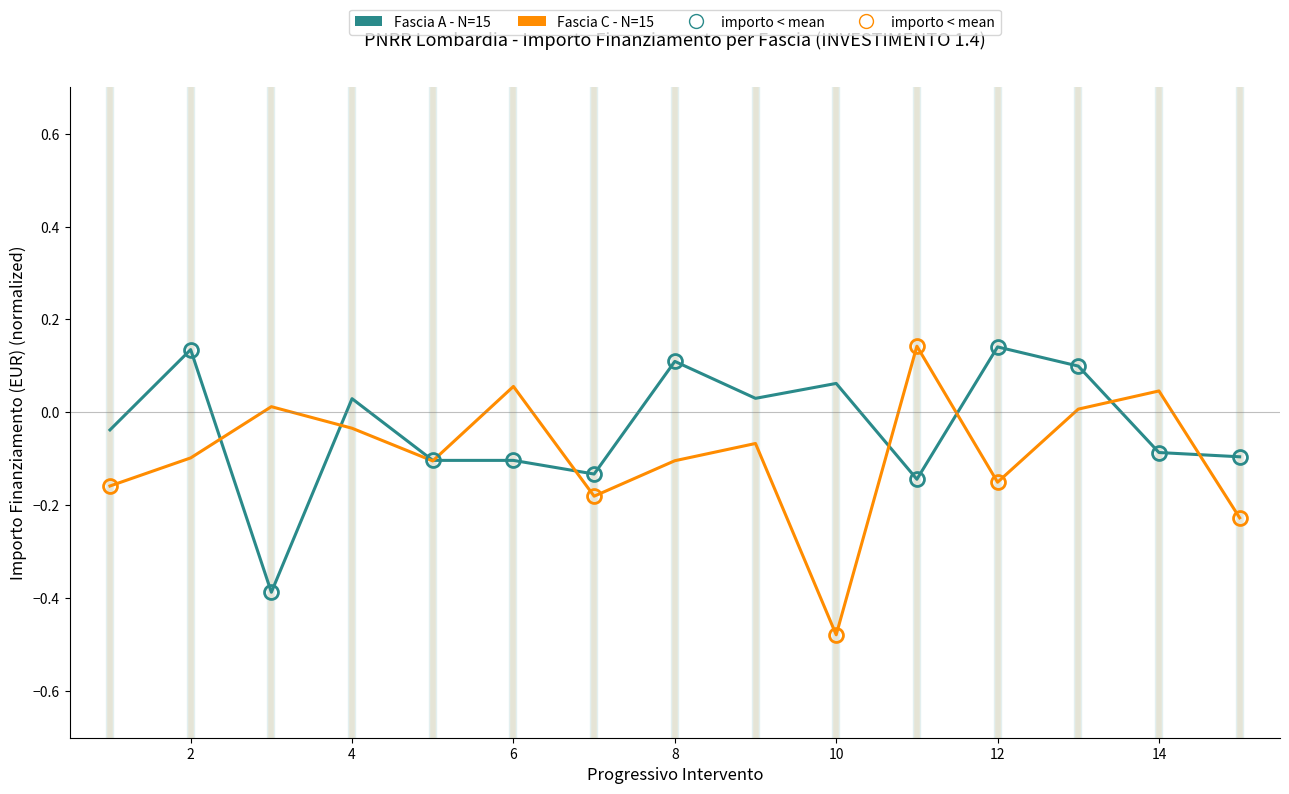

Which series has the largest total across all categories?

Fascia A - N=15